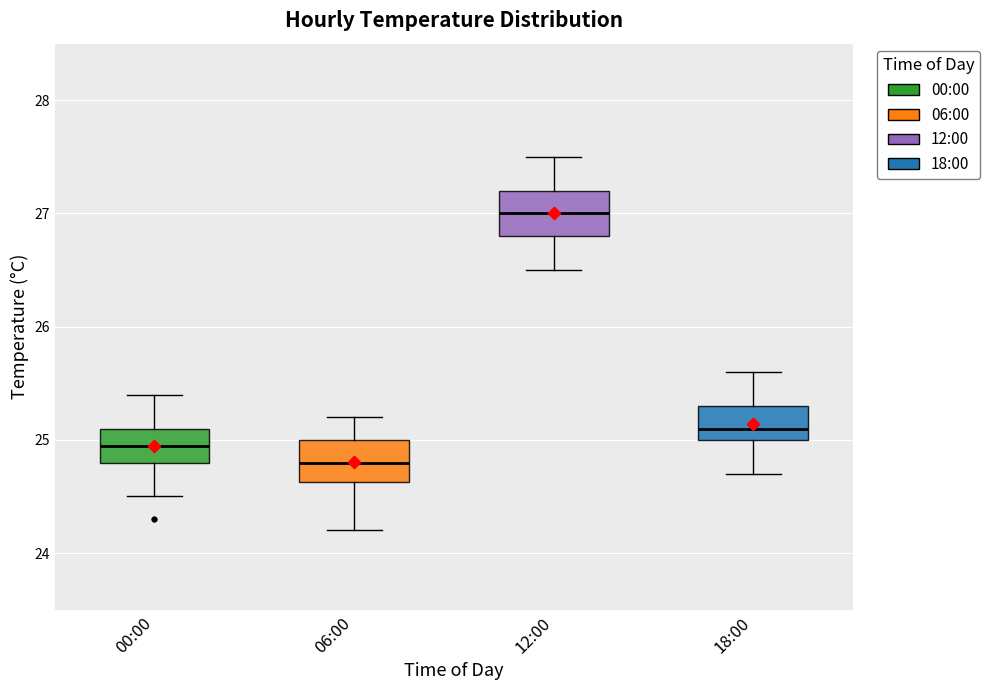

Which box has the highest median line?

12:00